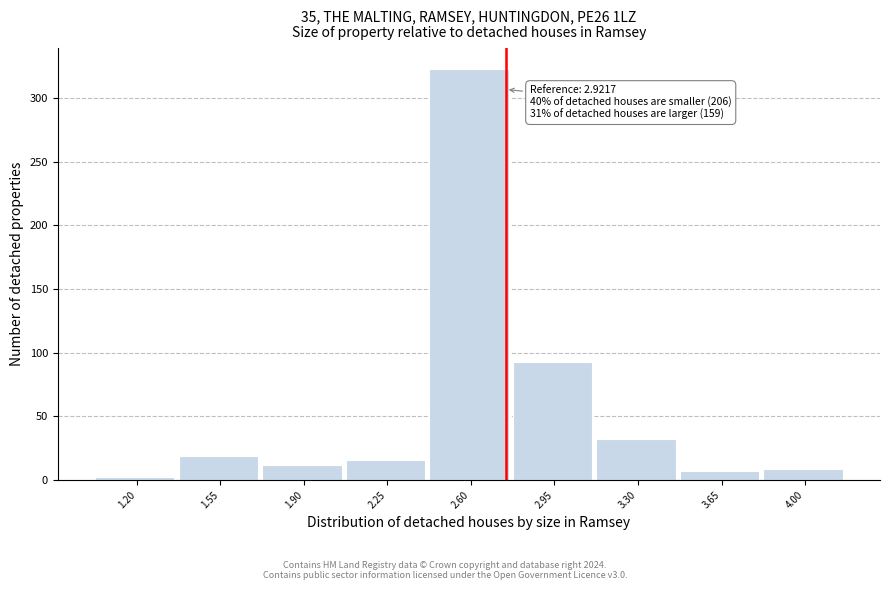

Reading left to right, what are all the values shown in this chart?

1.20=2	1.55=19	1.90=12	2.25=16	2.60=323	2.95=93	3.30=32	3.65=7	4.00=9